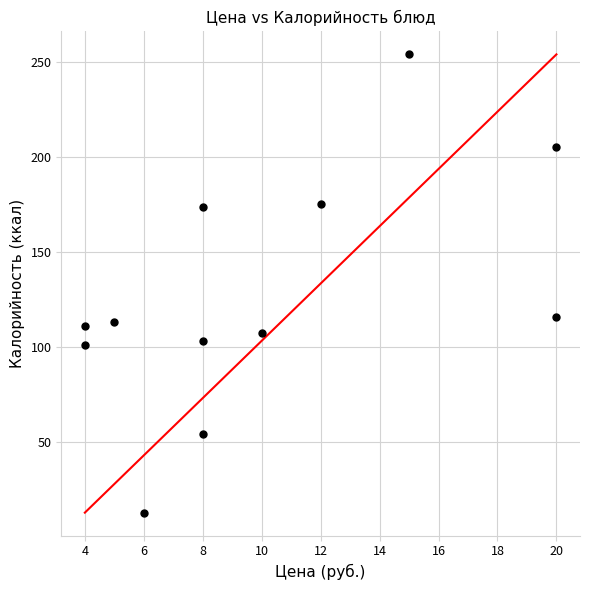

What Y value in the scatter plot is closest to 133?

115.9